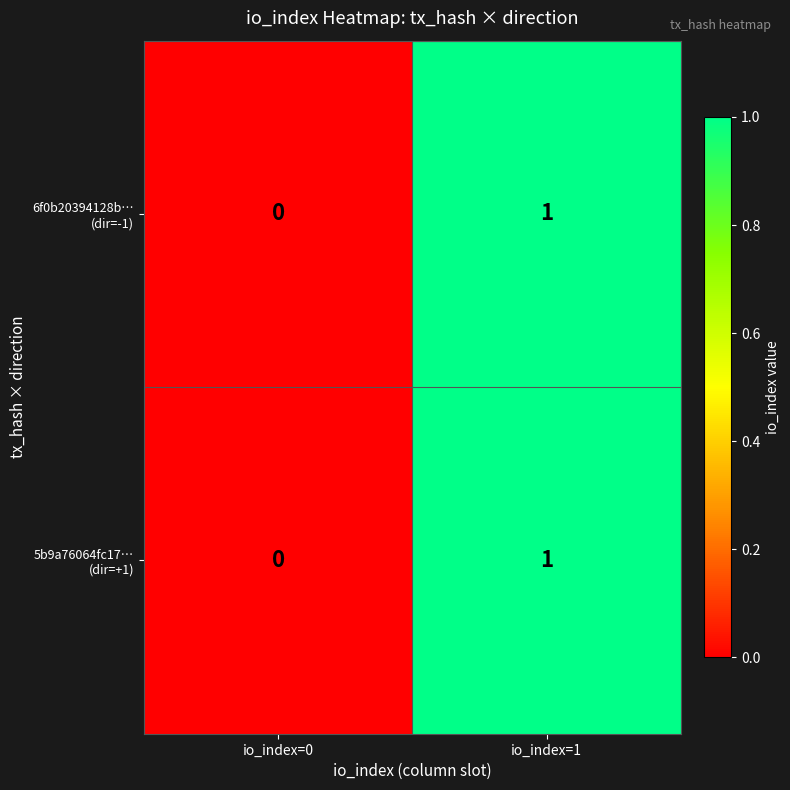

Which category has the highest value across all series?

io_index=1